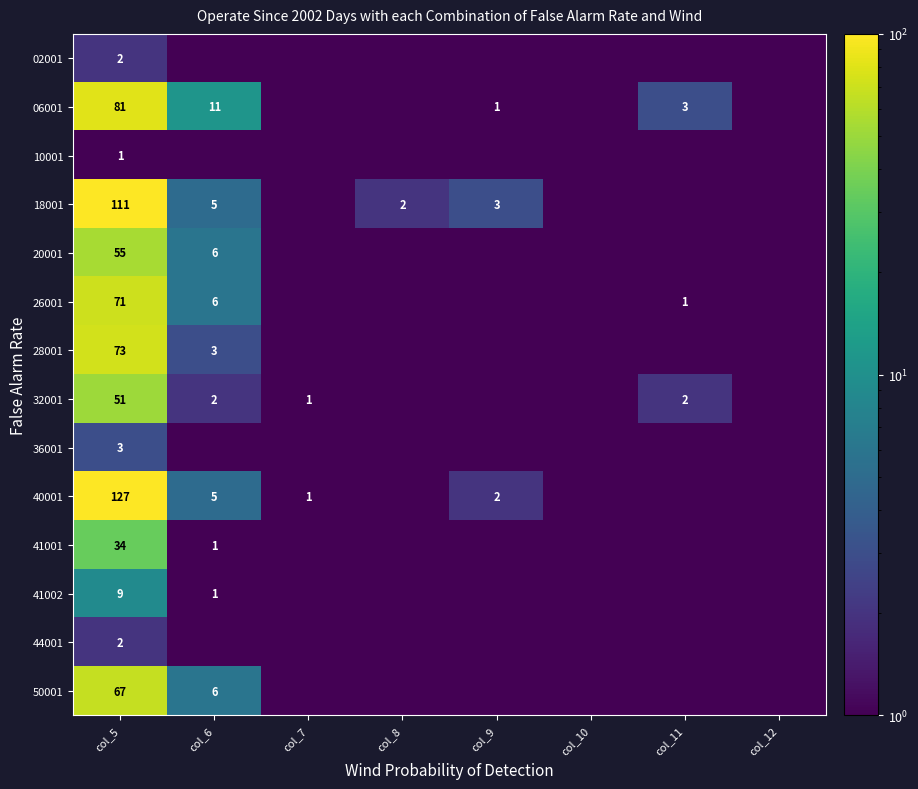

What is the total value across all series at col_5?

687.0